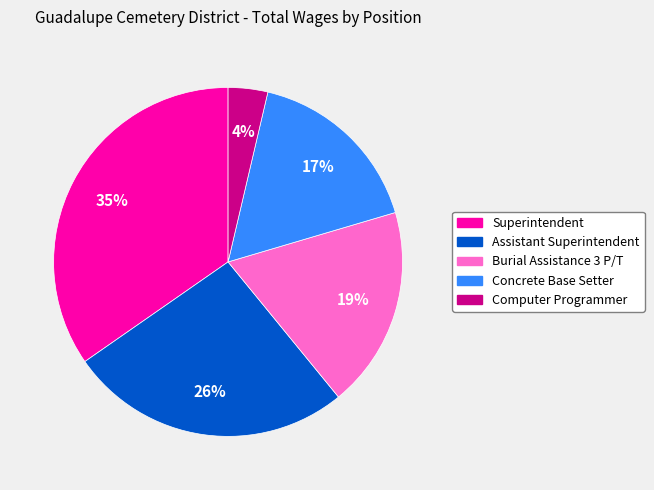

Combined, do Assistant Superintendent and Superintendent account for over 50%?

Yes